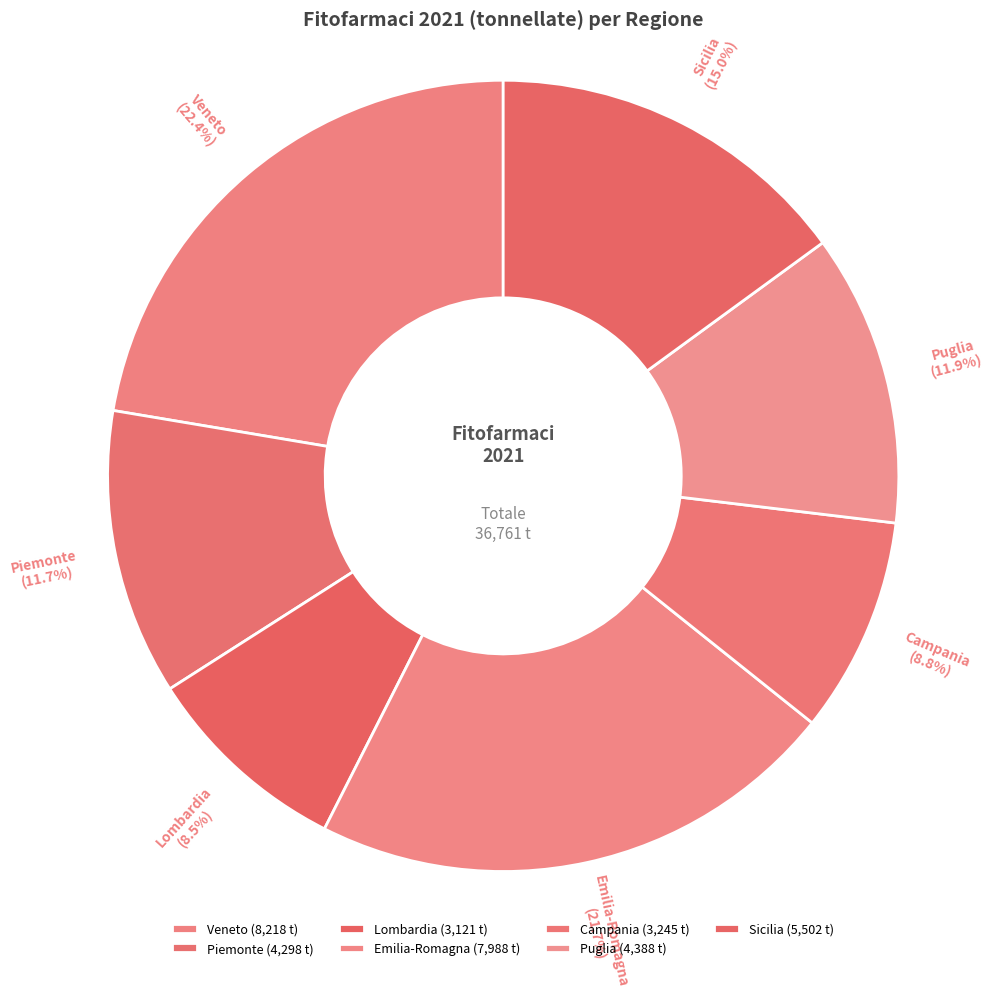

What is the ratio of the value at Emilia-Romagna to the value at Puglia?

1.8